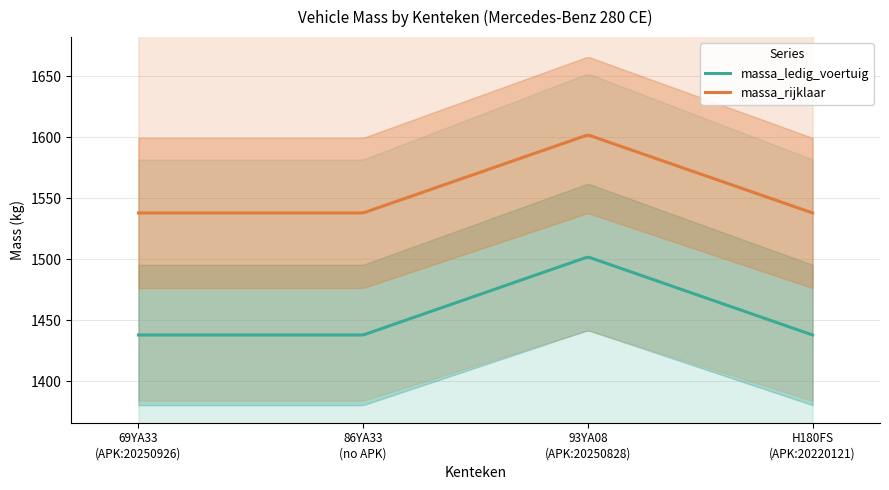

What is the difference between the maximum and minimum values in the massa_ledig_voertuig series?

63.7